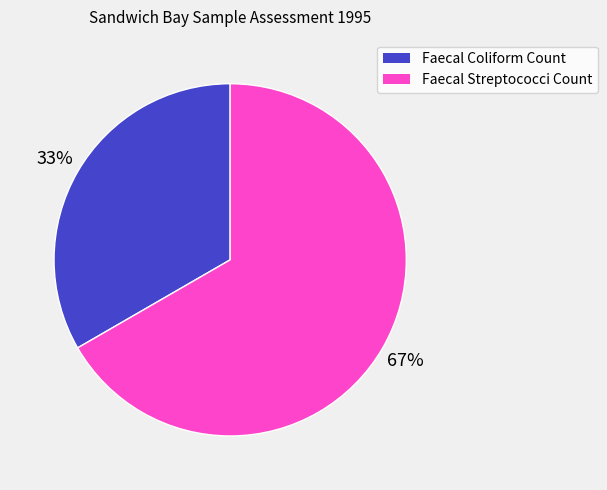

To the nearest percent, what percentage of the pie is Faecal Streptococci Count?

67%